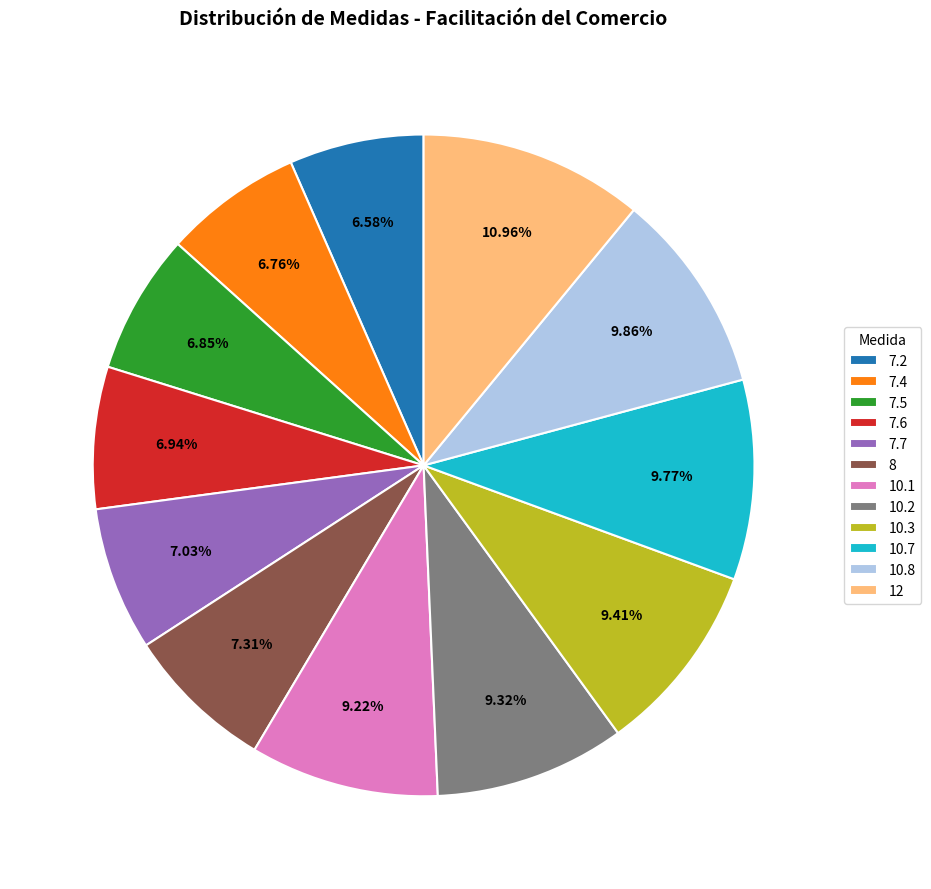

What is the total percentage of 7.6 and 10.7?

16.7%